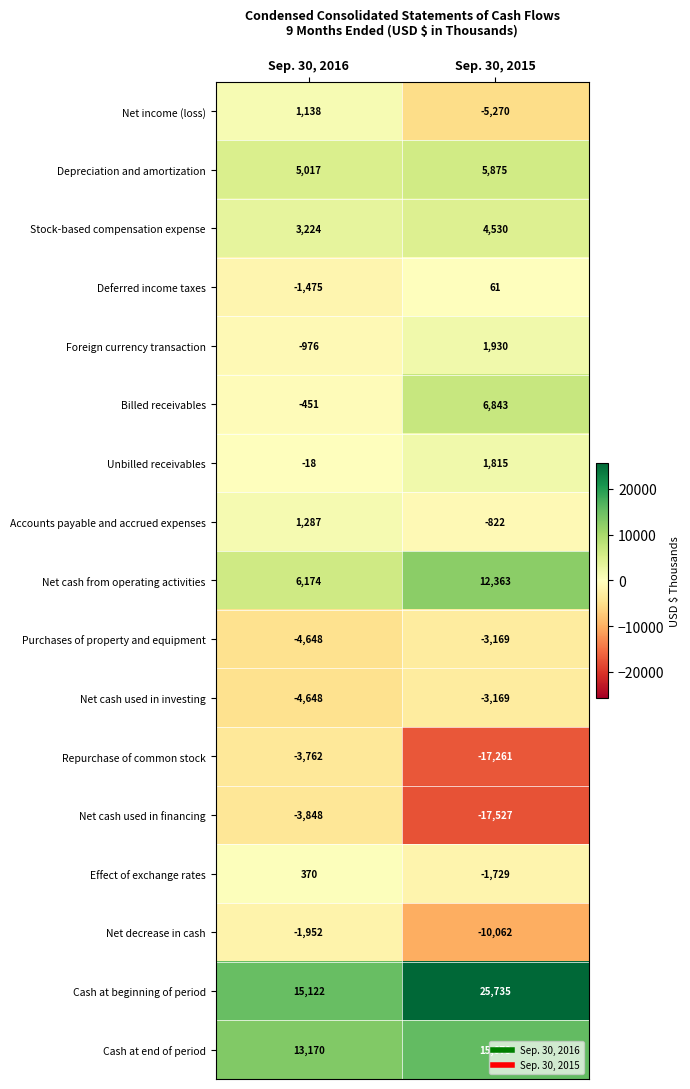

The Foreign currency transaction series shows 1930 at Sep. 30, 2015. True or false?

True